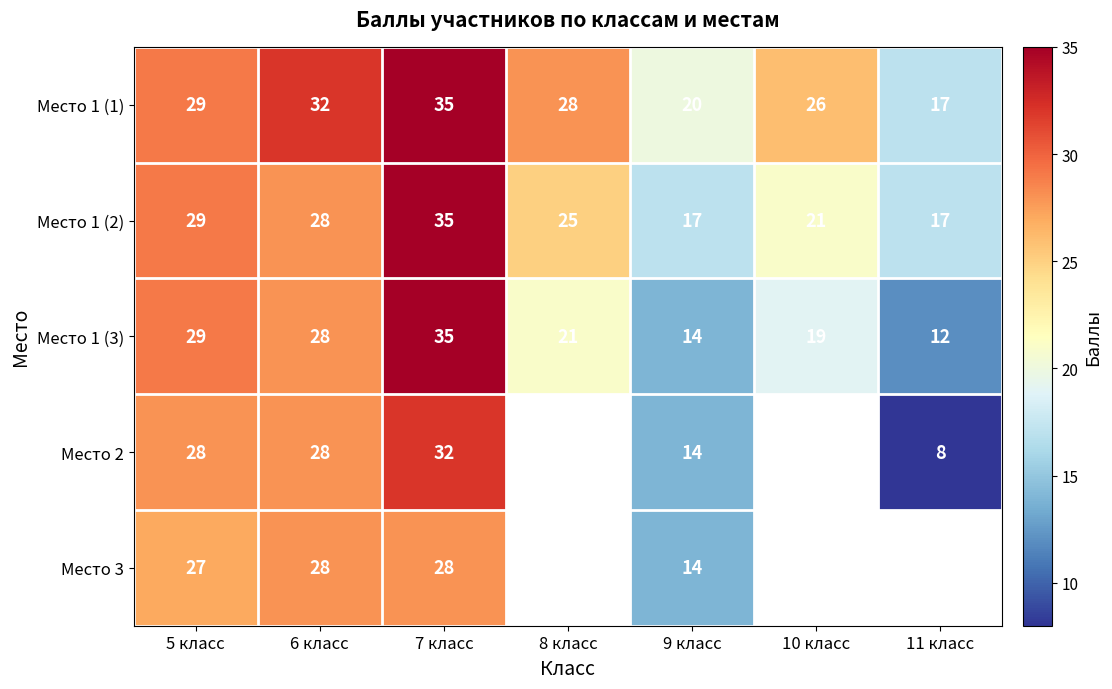

At which category does the chart reach its minimum across all series?

11 класс